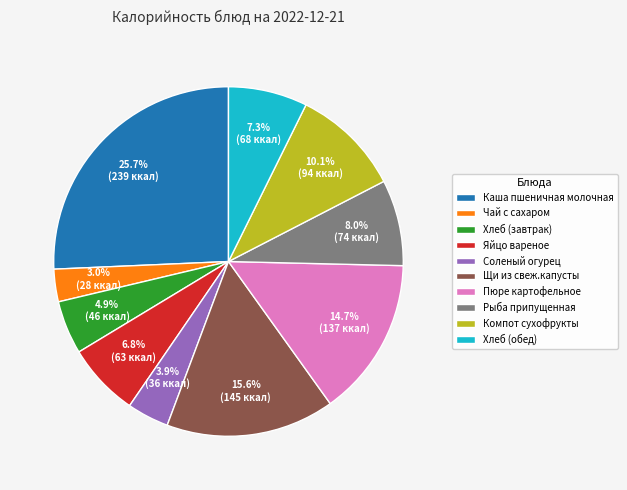

Does any single category account for the majority?

No